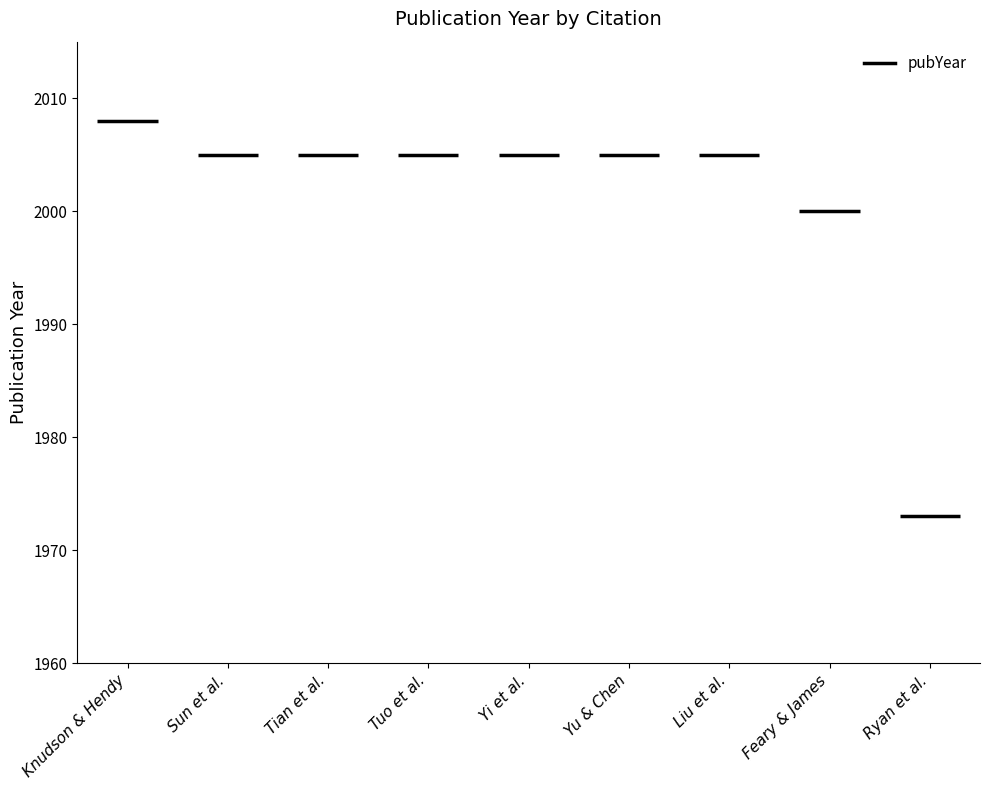

Rank the categories by value from lowest to highest.

Ryan et al., Feary & James, Sun et al., Tian et al., Tuo et al., Yi et al., Yu & Chen, Liu et al., Knudson & Hendy